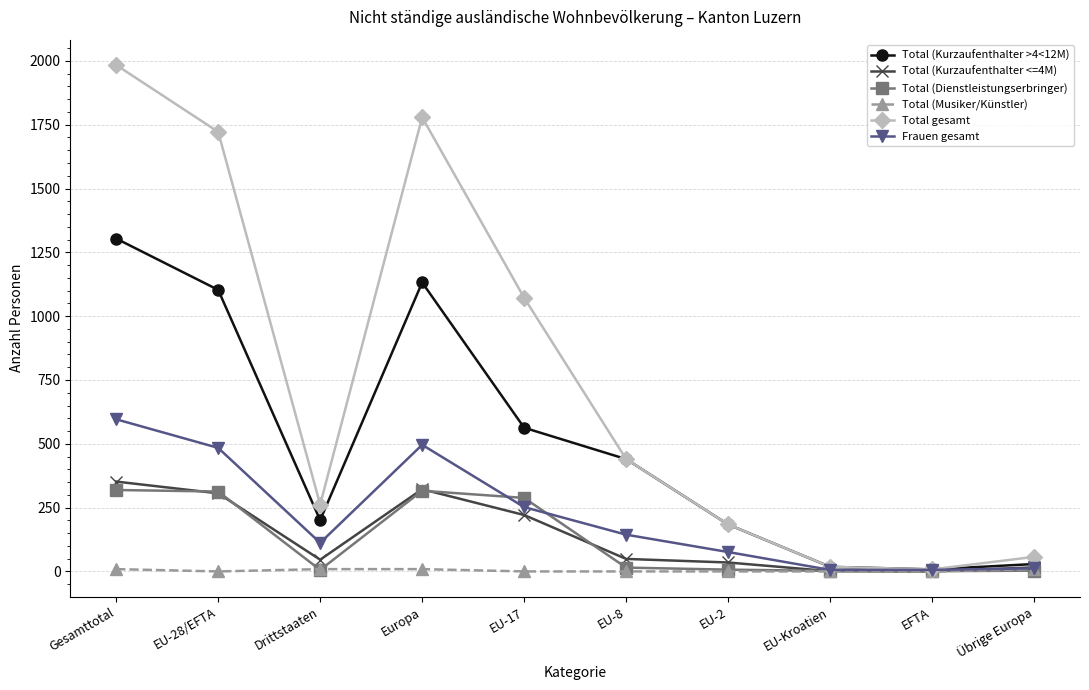

What is the sum of all Total (Musiker/Künstler) values?

36